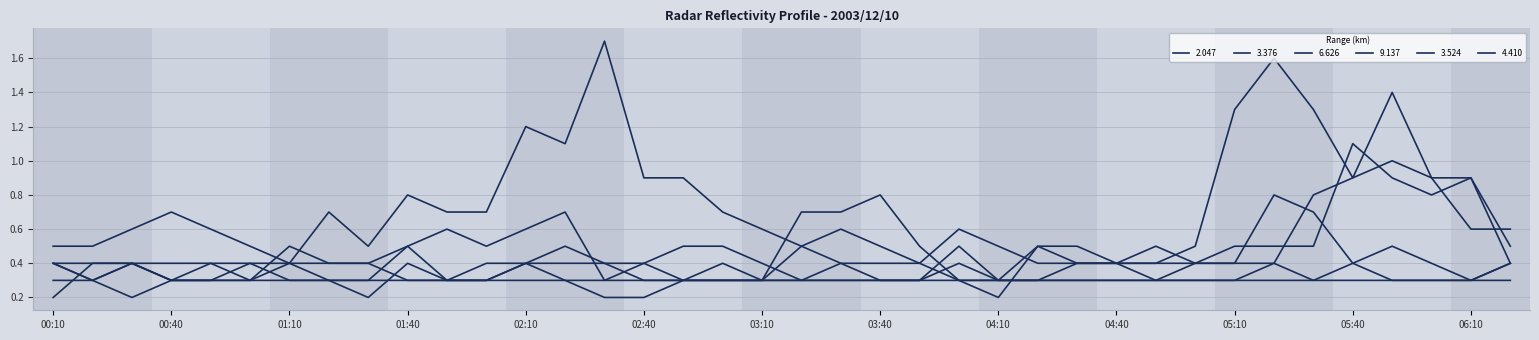

What is the average value of the 2.047 series?

0.7